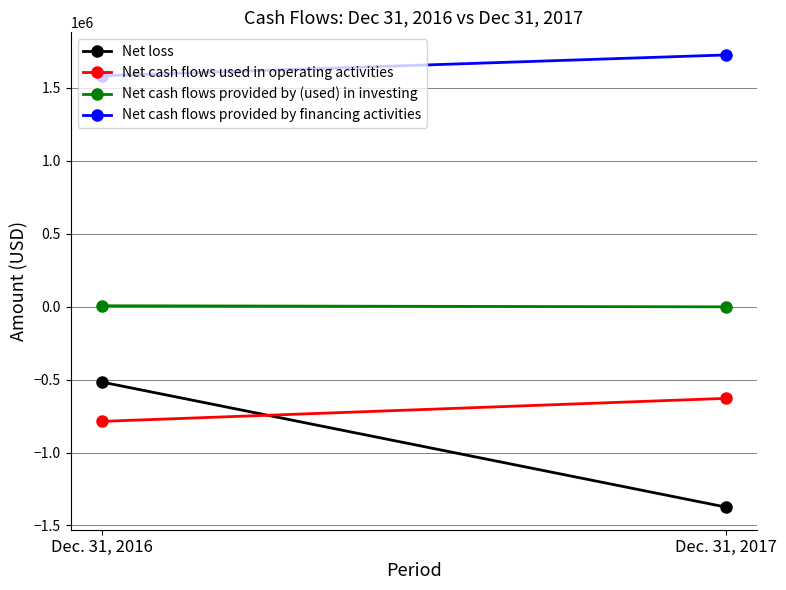

What is the average value of the Net cash flows used in operating activities series?

-707580